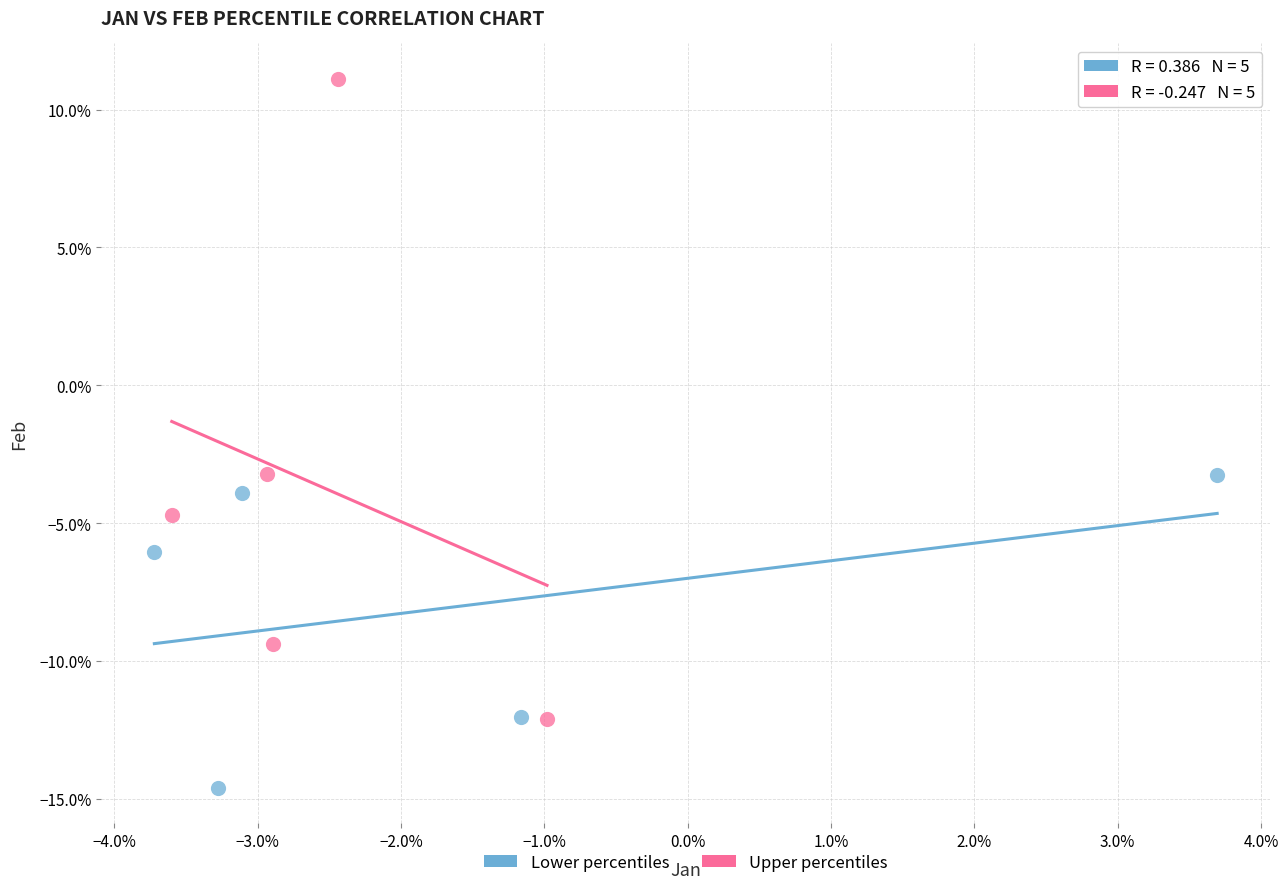

What are all the series names shown in the legend?

Lower percentiles, Upper percentiles